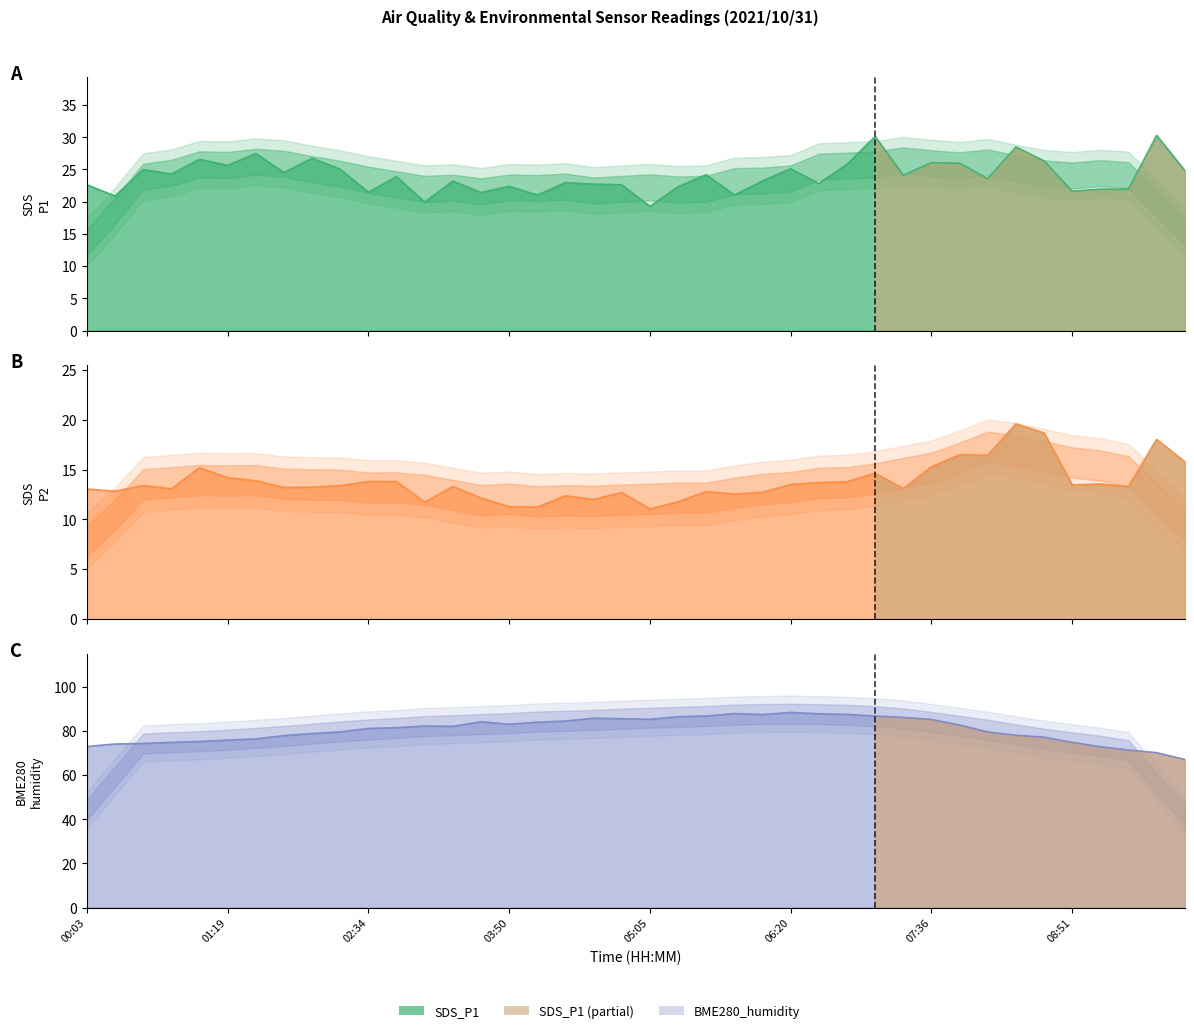

How many data points does each series have?

40